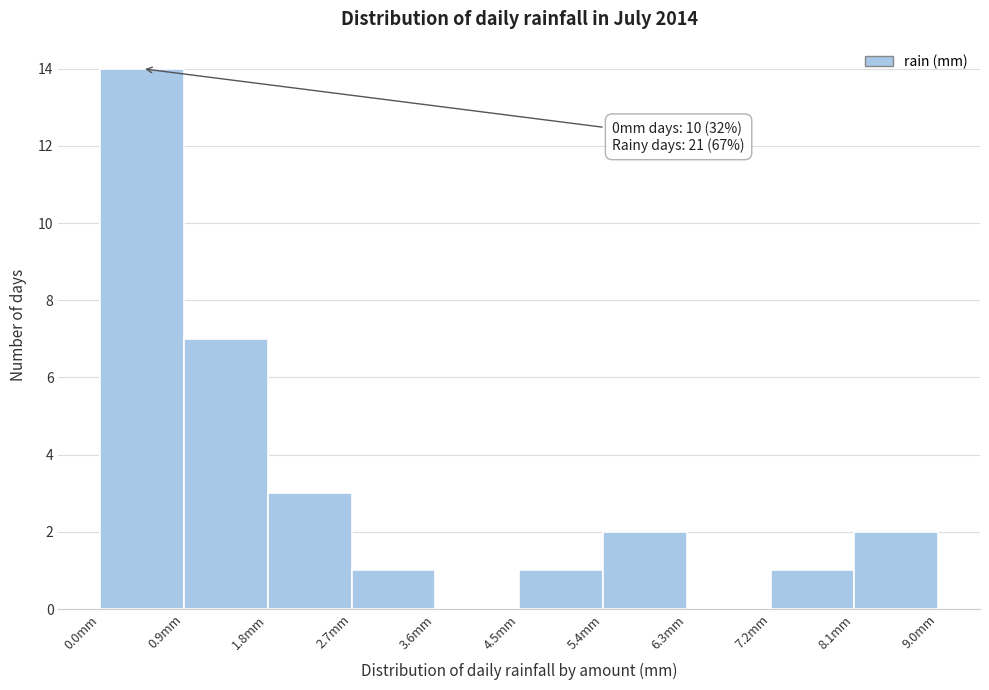

Over which range of the x-axis is the bar tallest?

0.0 to 0.9